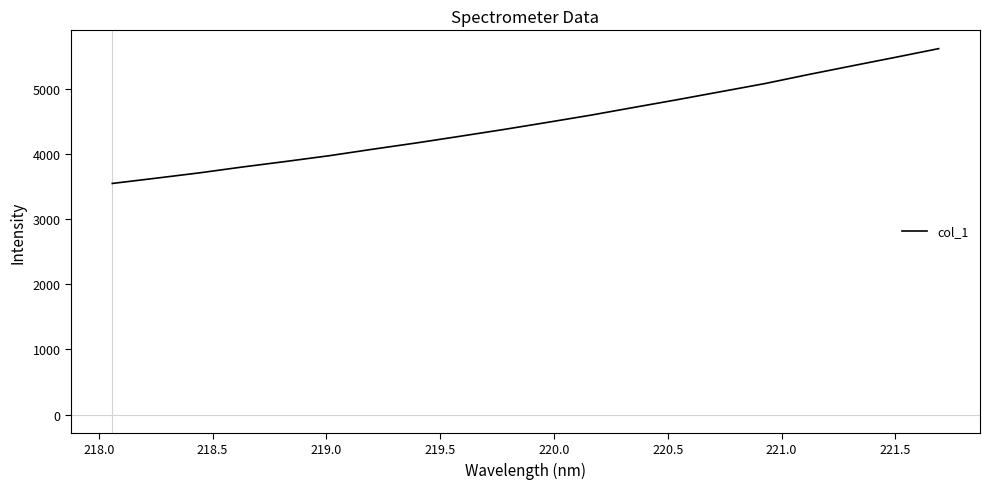

What is the maximum value shown in the chart?

5623.6